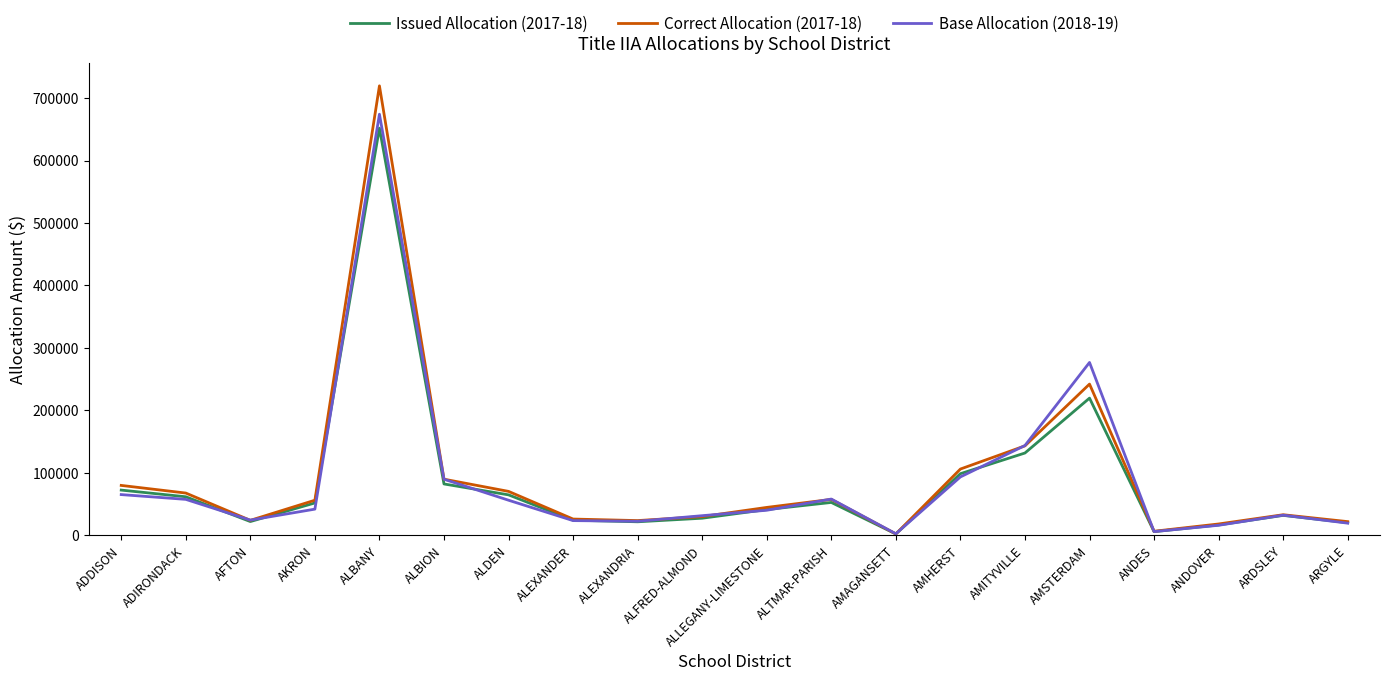

How many interior local valleys does the Base Allocation (2018-19) series have?

4